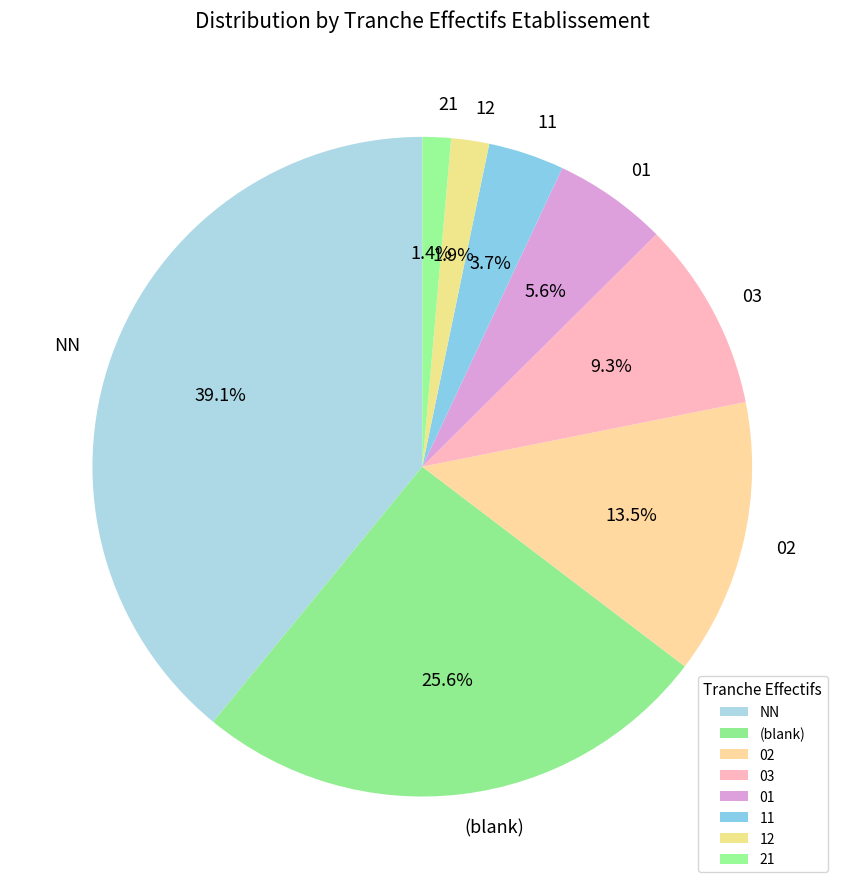

The NN slice represents 48% of the pie. True or false?

False